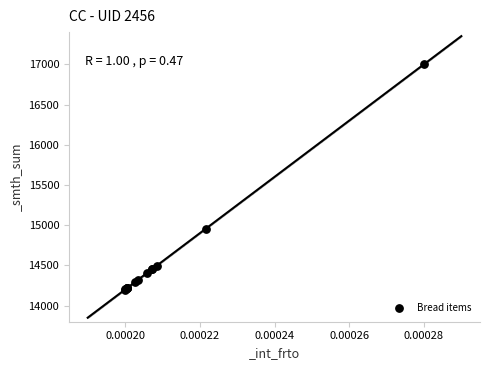

What Y value in the scatter plot is closest to 15600?

14957.6